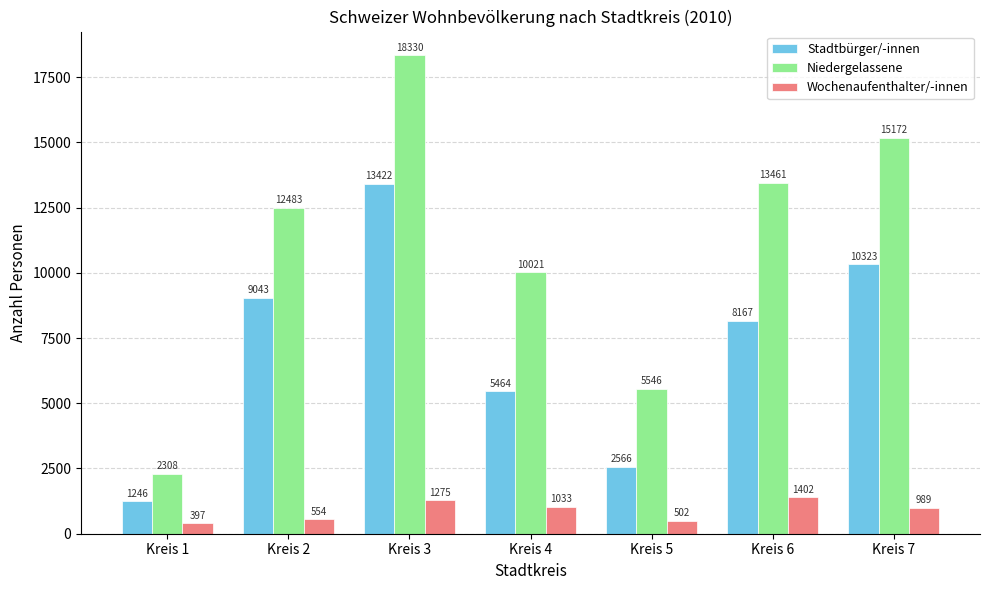

Reading left to right, transcribe all the data shown in this chart.

Stadtbürger/-innen: 1246	9043	13422	5464	2566	8167	10323
Niedergelassene: 2308	12483	18330	10021	5546	13461	15172
Wochenaufenthalter/-innen: 397	554	1275	1033	502	1402	989